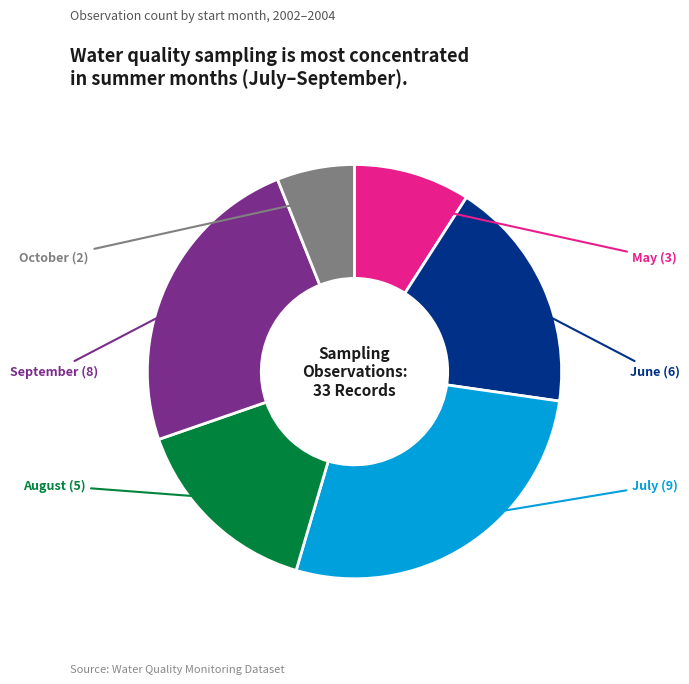

Is there a majority slice in this chart?

No